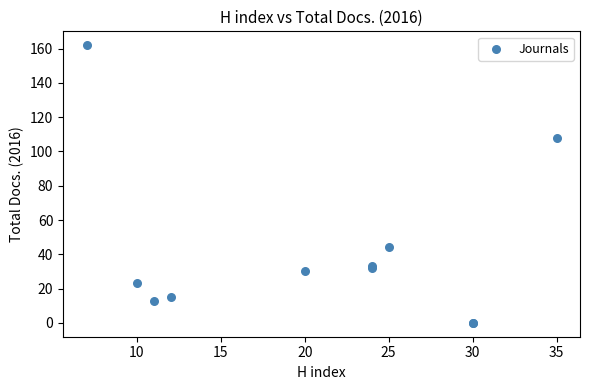

What Y value in the scatter plot is closest to 81?

108